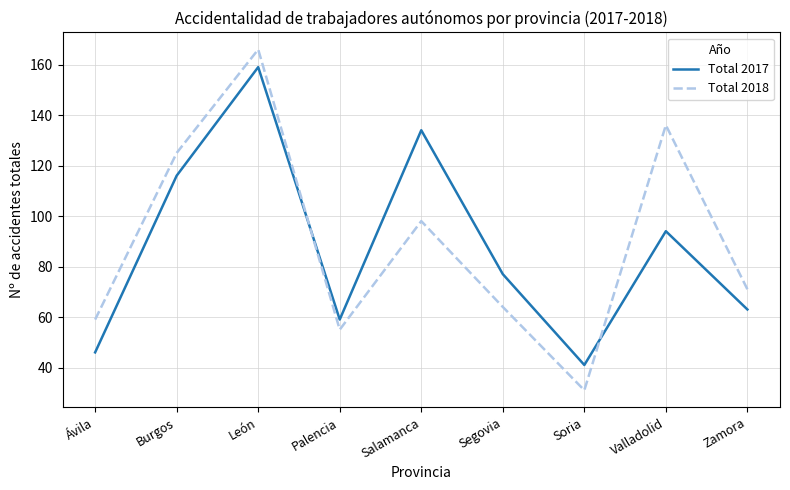

Is it true that Total 2017 equals 59 at Palencia?

True